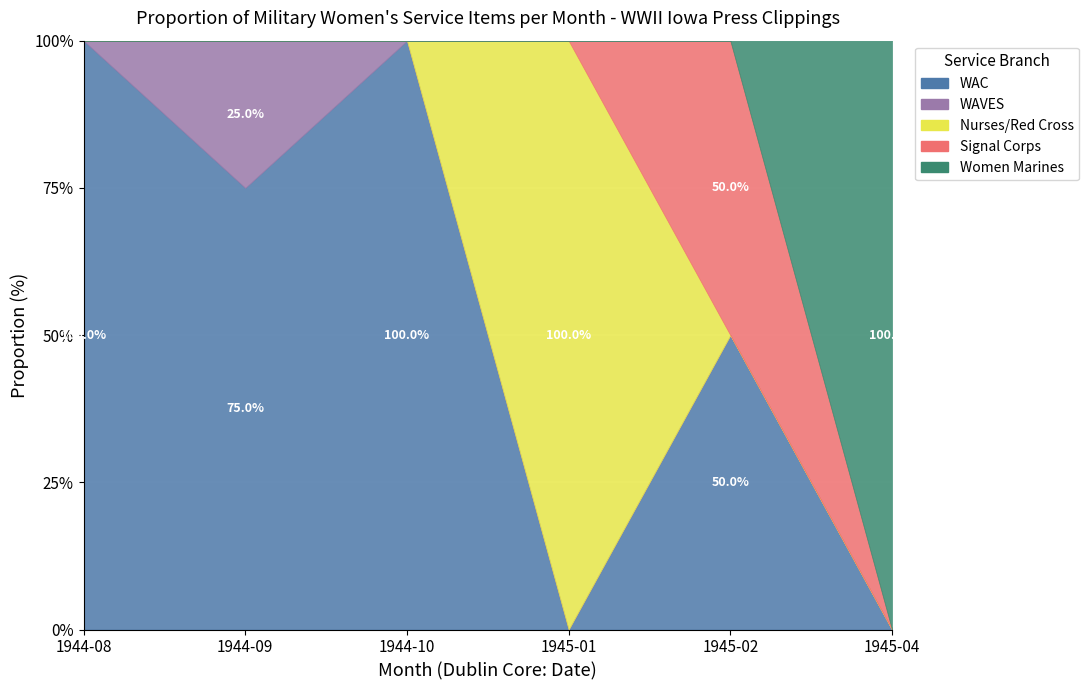

How many categories are shown in the chart?

6